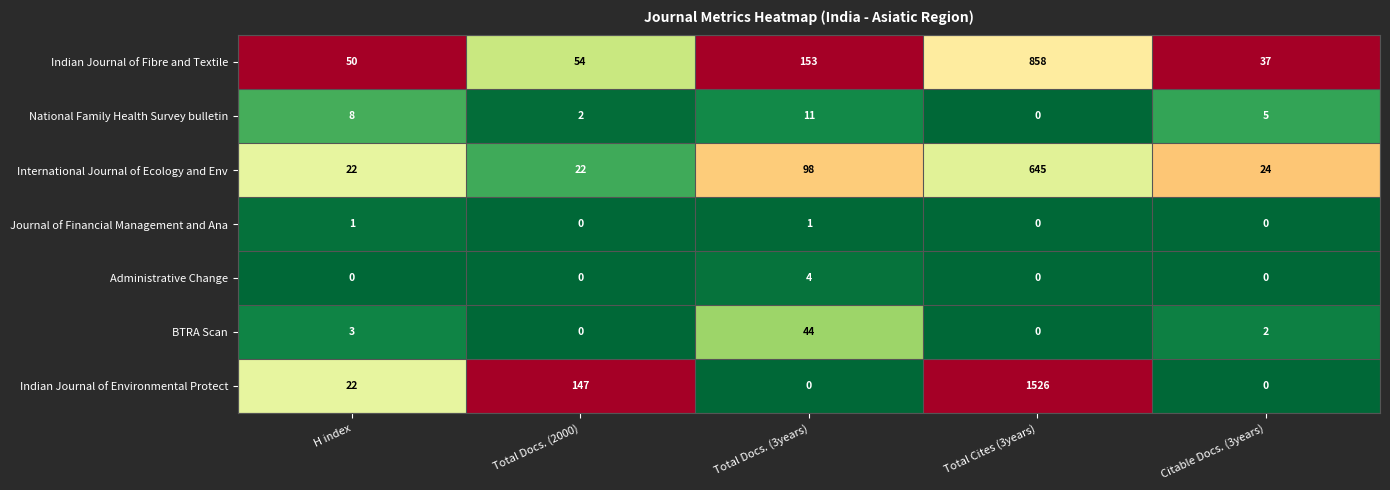

The Indian Journal of Environmental Protect series shows 832 at Citable Docs. (3years). True or false?

False